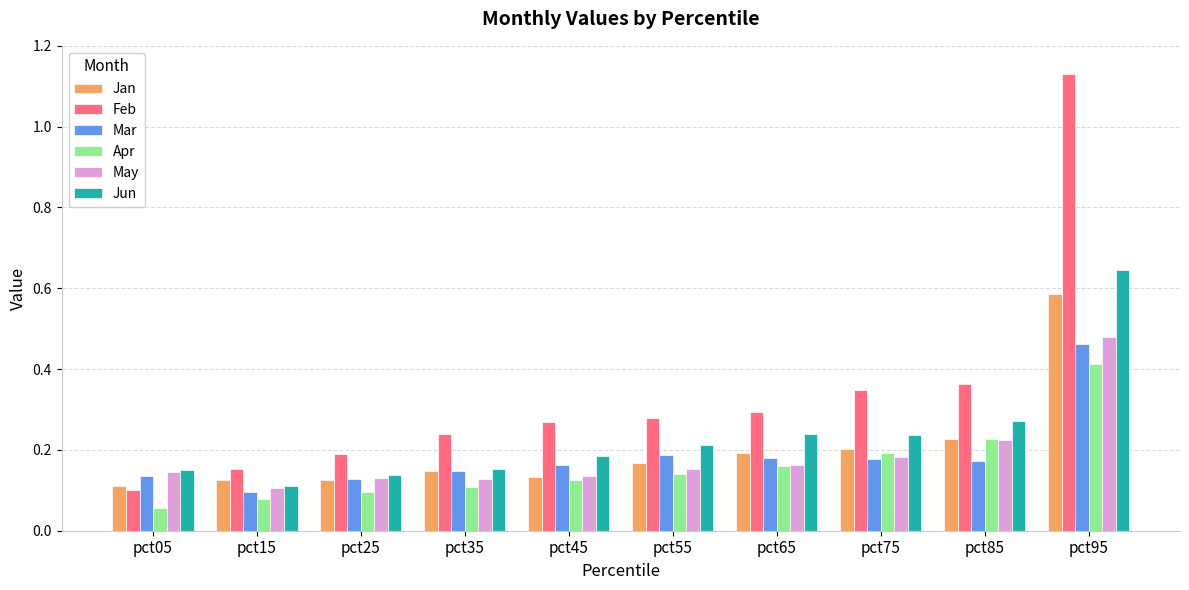

Is it true that Apr equals 0.1 at pct65?

False